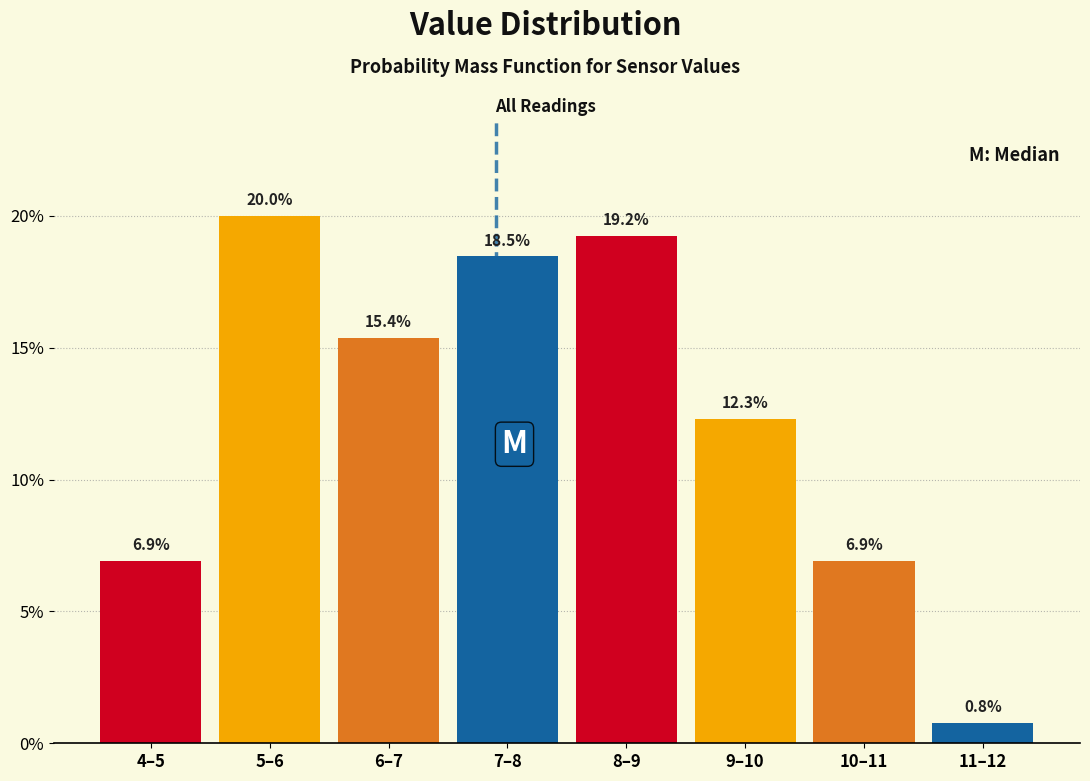

Reading left to right, extract all data points from this chart.

4–5=6.9	5–6=20.0	6–7=15.4	7–8=18.5	8–9=19.2	9–10=12.3	10–11=6.9	11–12=0.8